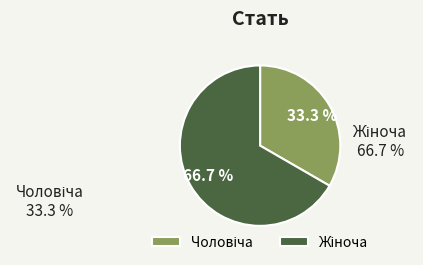

Does any single category account for the majority?

Yes